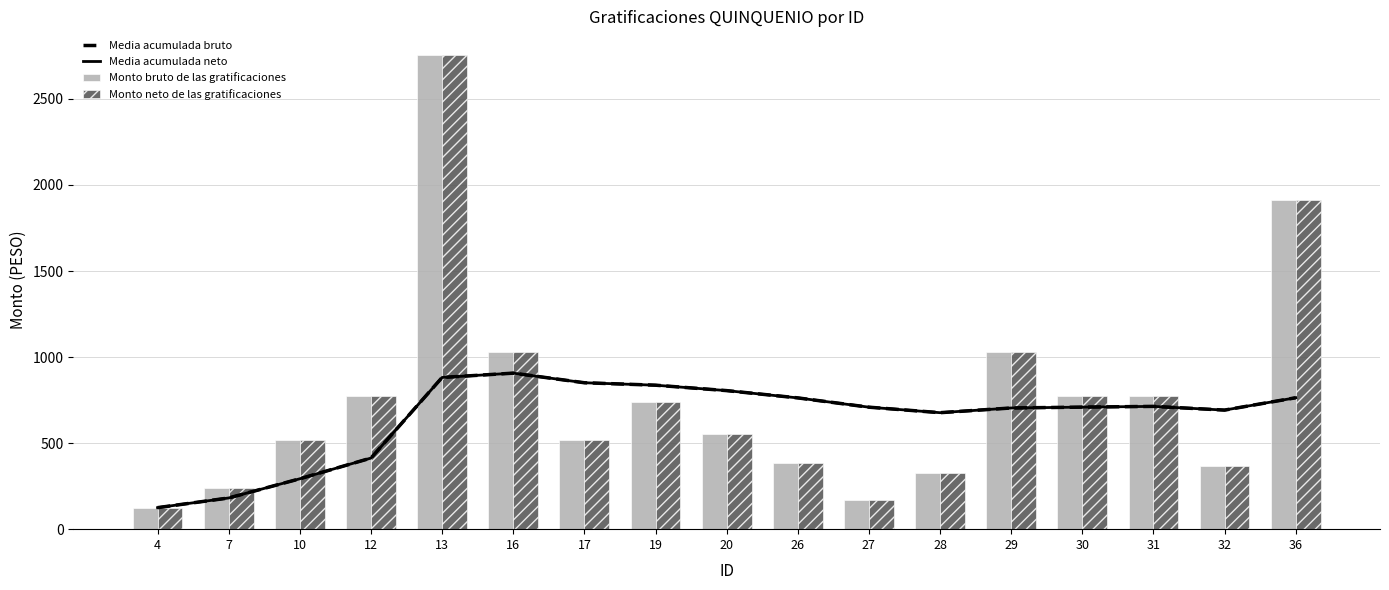

Which category has the highest value in the Media acumulada neto series?

16